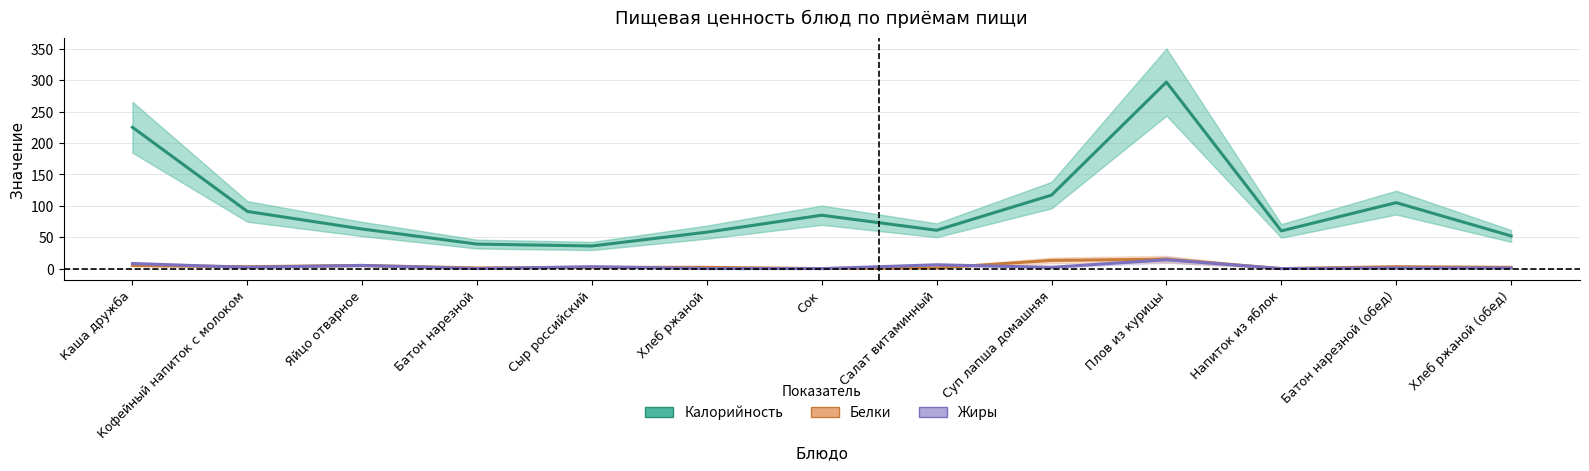

Reading right to left, what are all the values shown in this chart?

Калорийность: Хлеб ржаной (обед)=52	Батон нарезной (обед)=105	Напиток из яблок=60	Плов из курицы=297	Суп лапша домашняя=117	Салат витаминный=61	Сок=85	Хлеб ржаной=58	Сыр российский=36	Батон нарезной=39	Яйцо отварное=63	Кофейный напиток с молоком=91	Каша дружба=225
Белки: Хлеб ржаной (обед)=2	Батон нарезной (обед)=3	Напиток из яблок=0	Плов из курицы=15	Суп лапша домашняя=13	Салат витаминный=1	Сок=0	Хлеб ржаной=2	Сыр российский=2	Батон нарезной=1	Яйцо отварное=5	Кофейный напиток с молоком=3	Каша дружба=5
Жиры: Хлеб ржаной (обед)=1	Батон нарезной (обед)=1	Напиток из яблок=0	Плов из курицы=14	Суп лапша домашняя=2	Салат витаминный=6	Сок=0	Хлеб ржаной=0	Сыр российский=3	Батон нарезной=0	Яйцо отварное=5	Кофейный напиток с молоком=2	Каша дружба=8